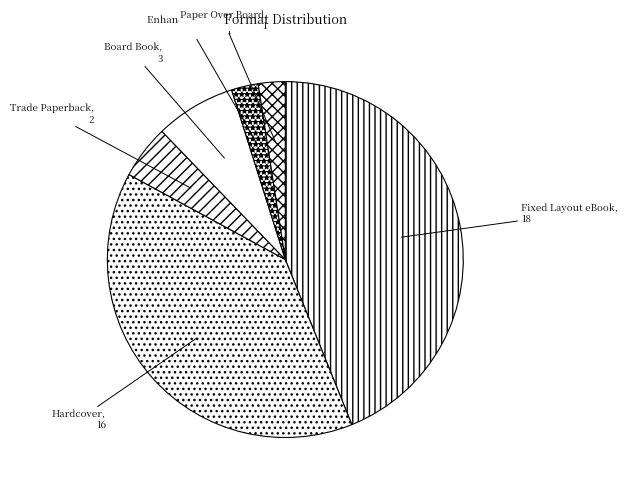

Approximately how many times larger is the value at Paper Over Board compared to Trade Paperback?

0.5